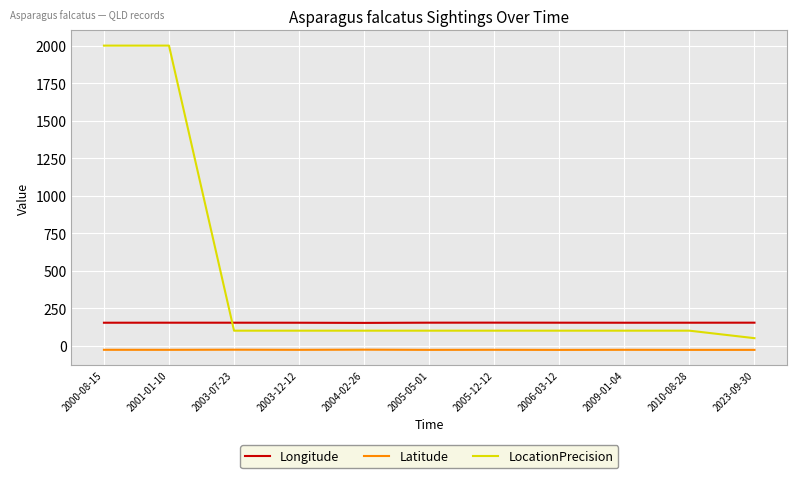

What is the difference between the maximum and minimum values in the LocationPrecision series?

1950.0